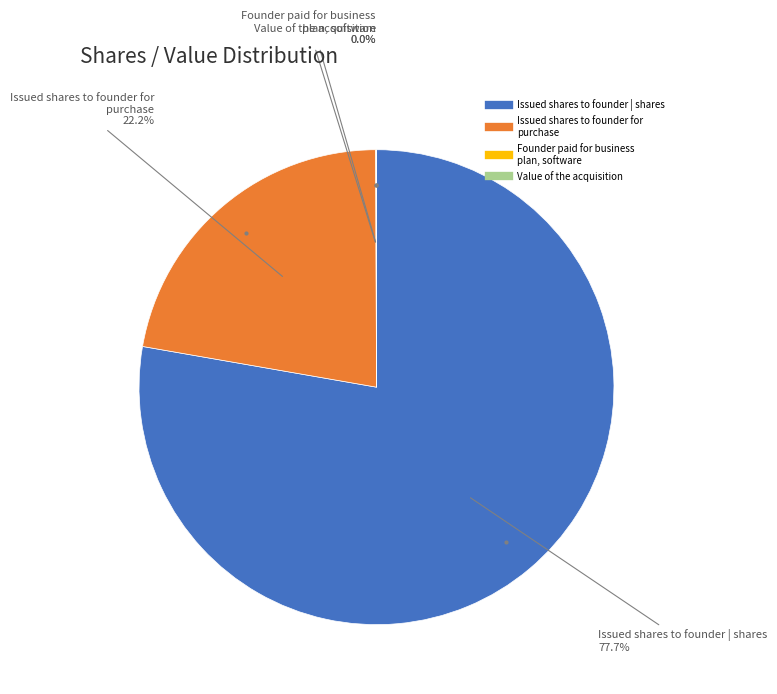

Does any single category account for the majority?

Yes